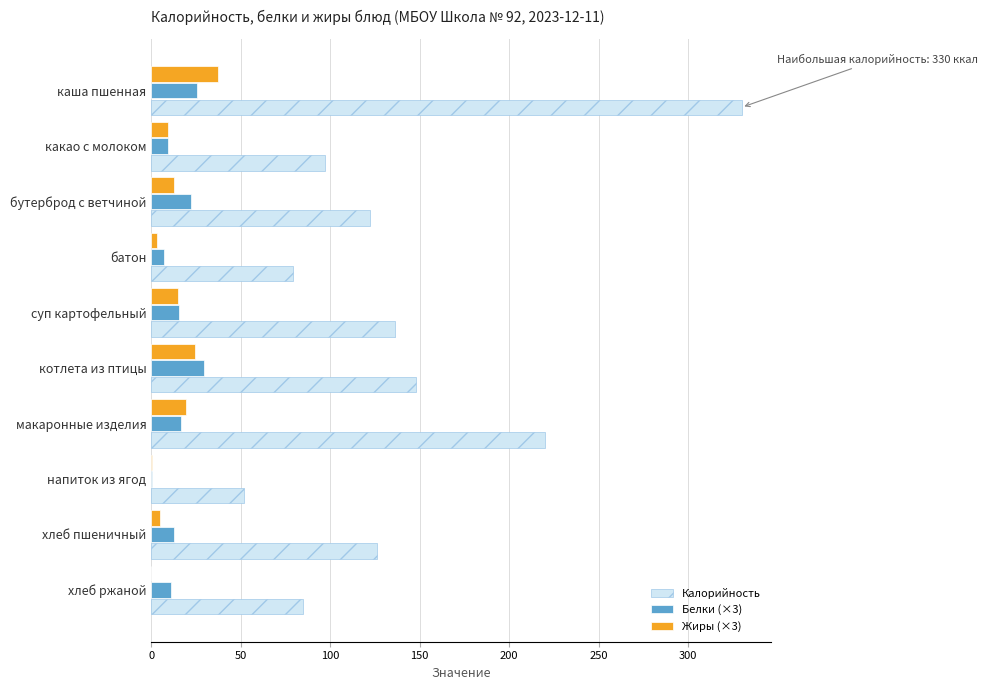

What is the sum of all Жиры (×3) values?

126.7